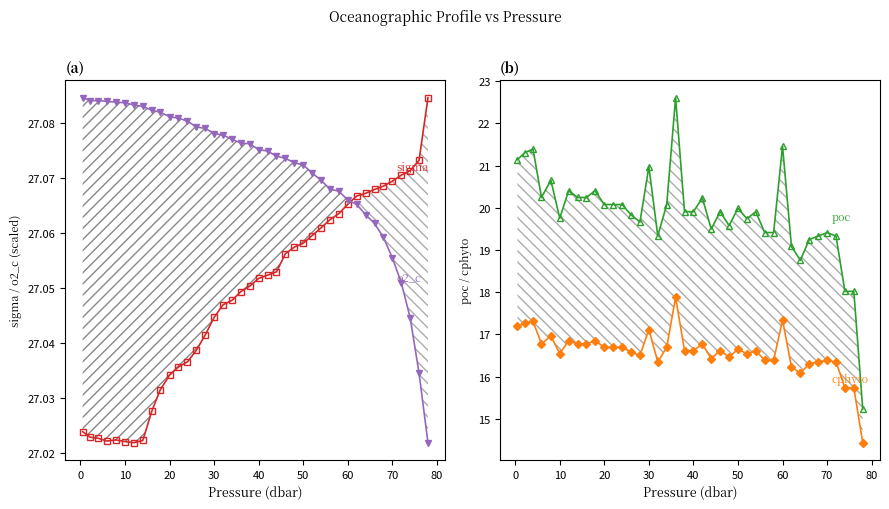

What is the value of the o2_c point at the 6th from the left?

27.1